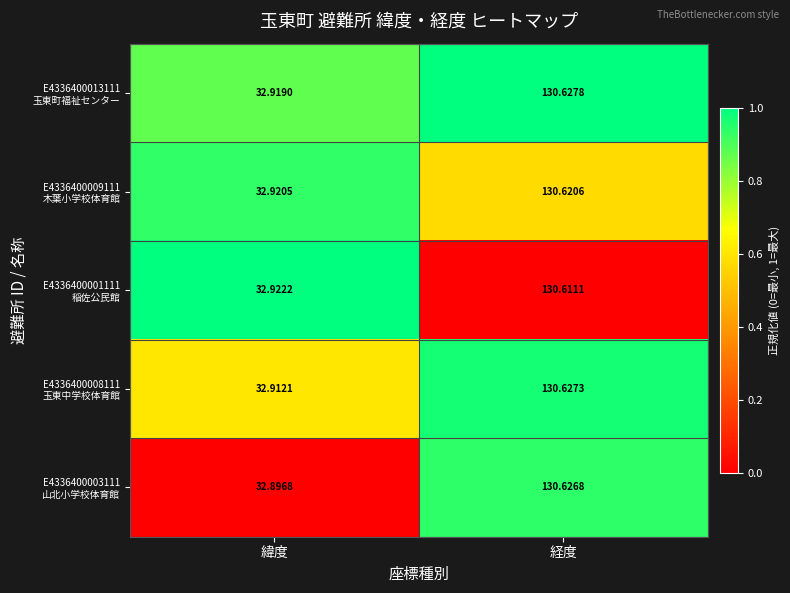

At which category does the chart reach its minimum across all series?

緯度